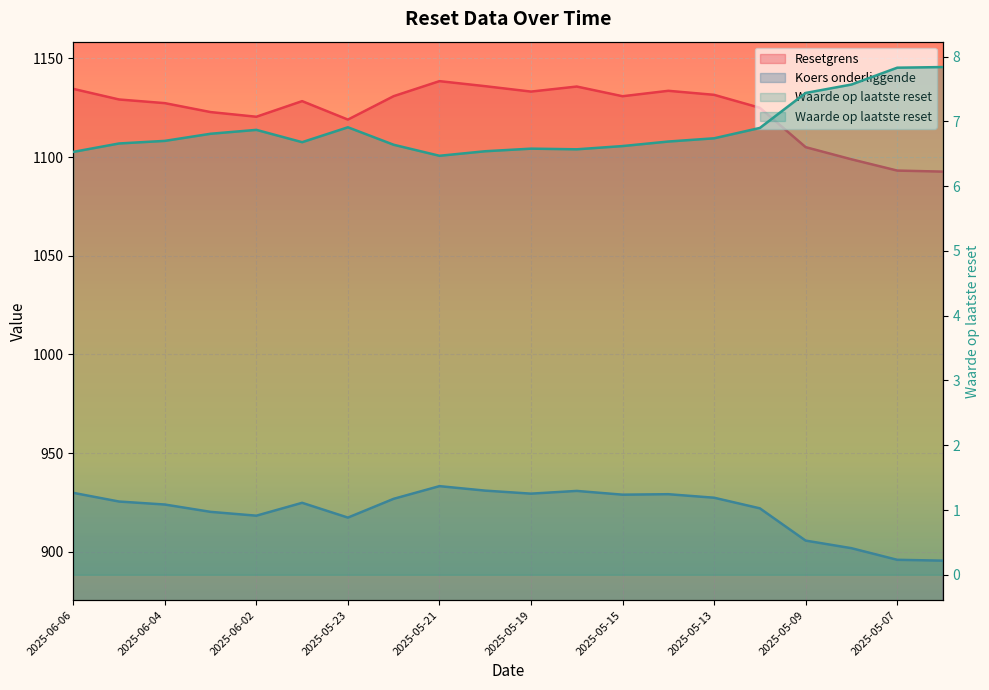

What are all the series names shown in the legend?

Resetgrens, Koers onderliggende, Waarde op laatste reset